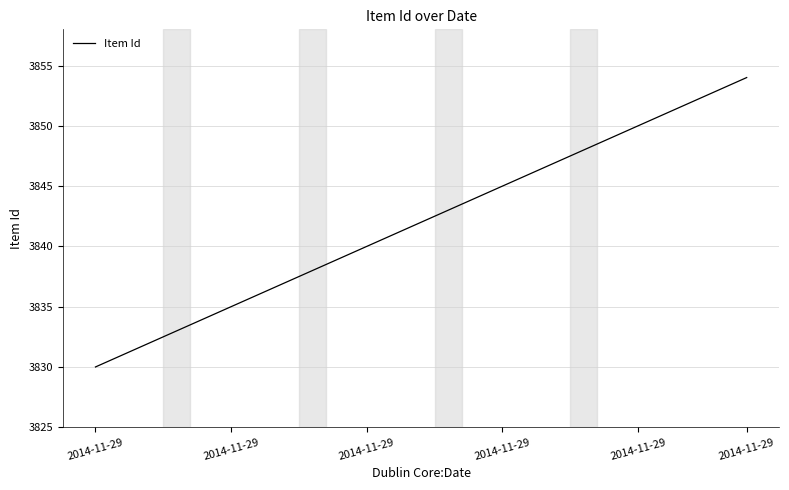

Reading left to right, list all the values displayed in this chart.

3830	3831	3832	3833	3834	3835	3836	3837	3838	3839	3840	3841	3842	3843	3844	3845	3846	3847	3848	3849	3850	3851	3852	3853	3854